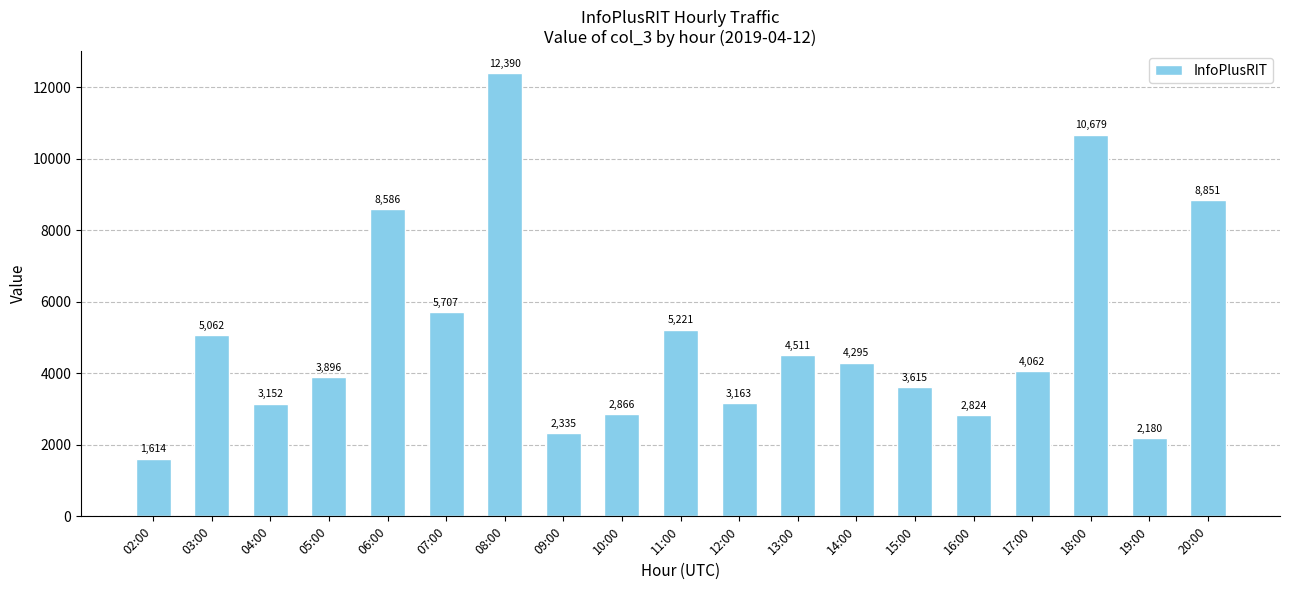

Where does the data first go above 4062?

03:00